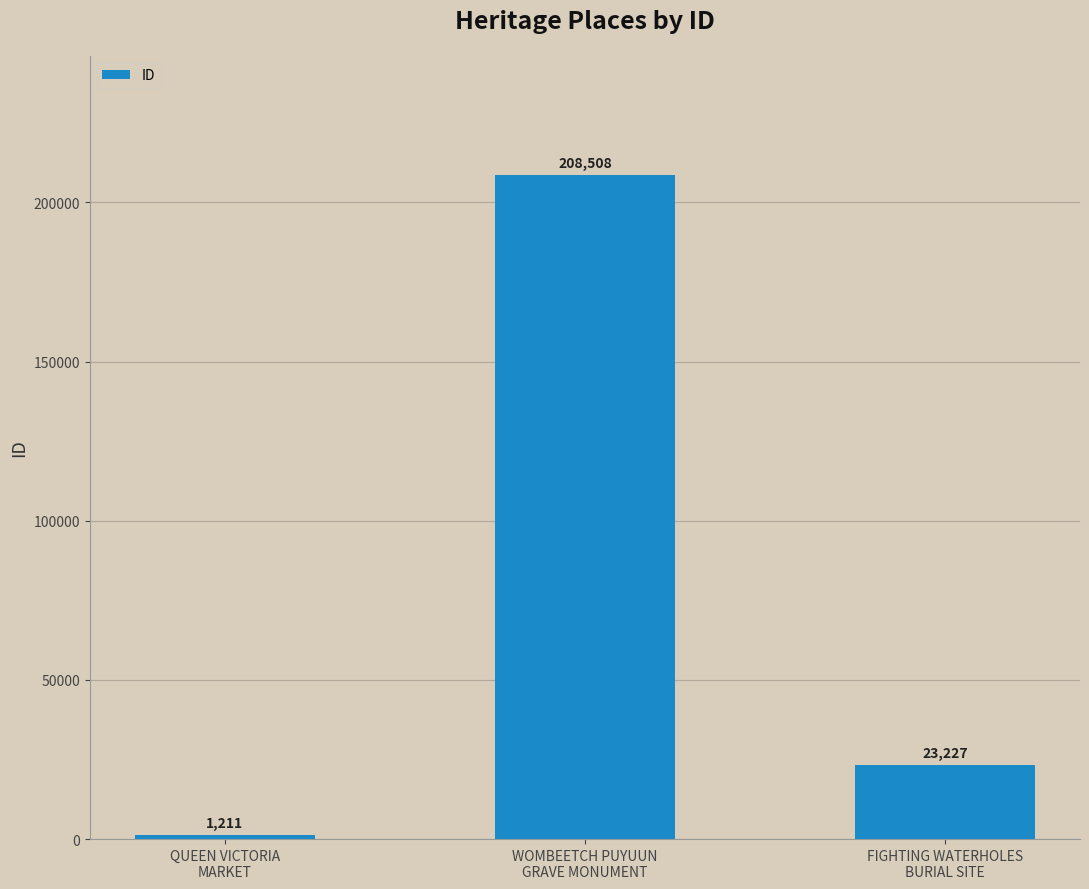

Which label corresponds to the smallest value in the chart?

QUEEN VICTORIA
MARKET